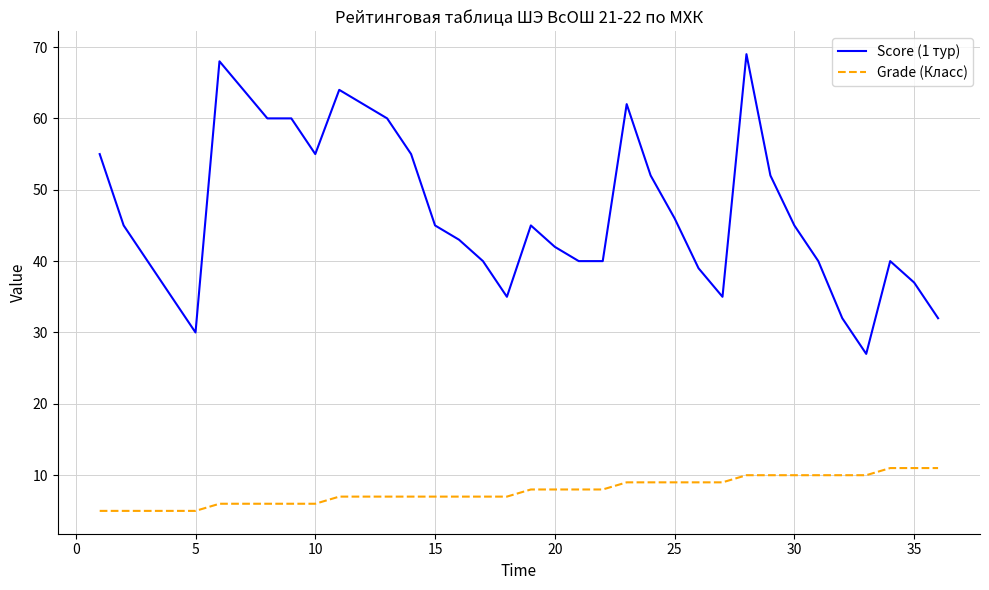

List the series in order of their peak value, lowest first.

Grade (Класс), Score (1 тур)